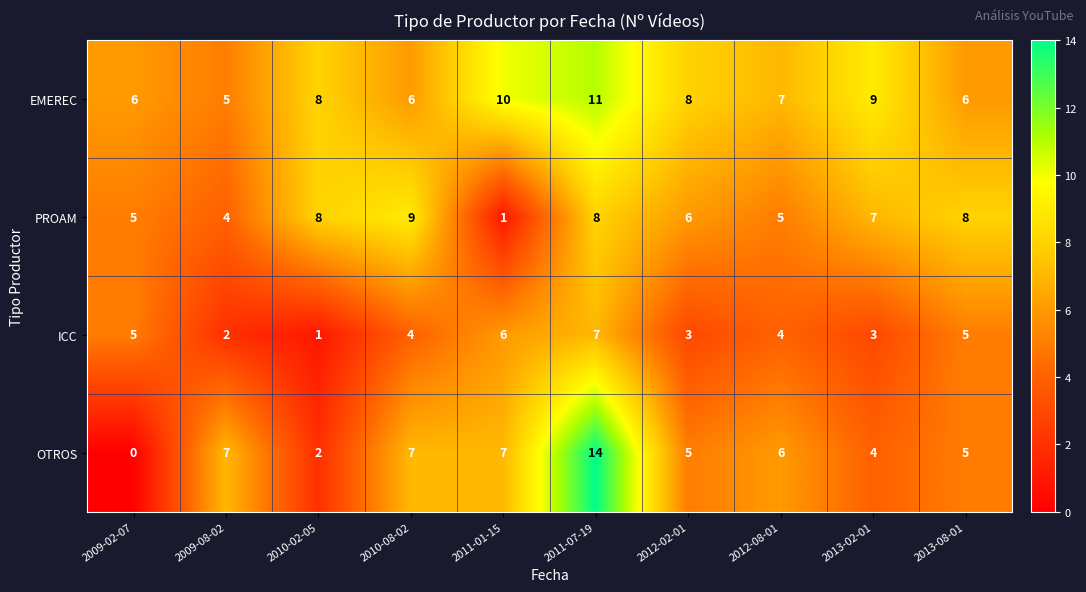

The value of ICC at 2009-08-02 is 2. True or false?

True